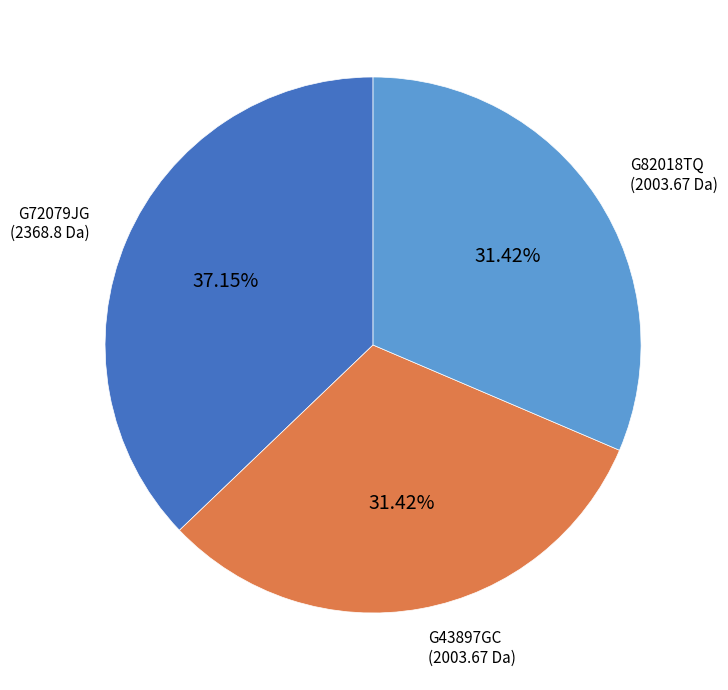

True or false: G82018TQ accounts for 31% of the total.

True